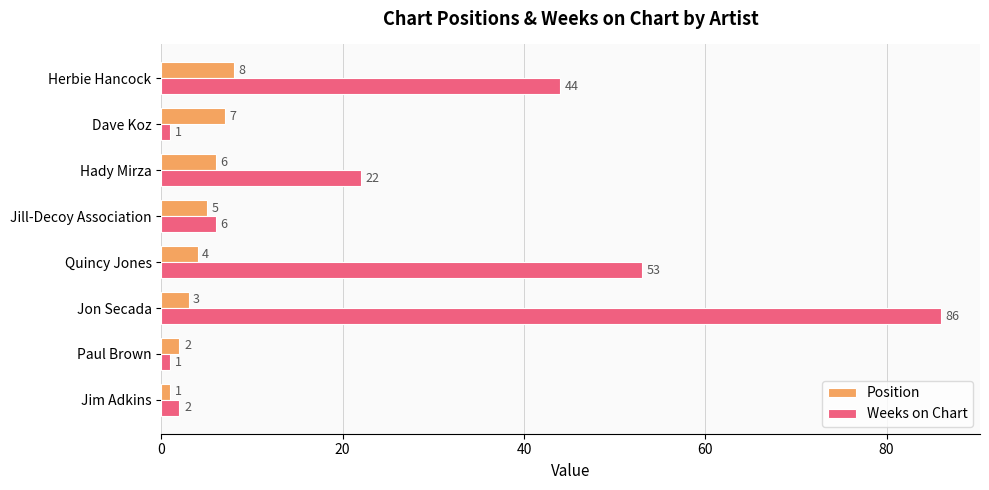

What is the average value of the Weeks on Chart series?

27